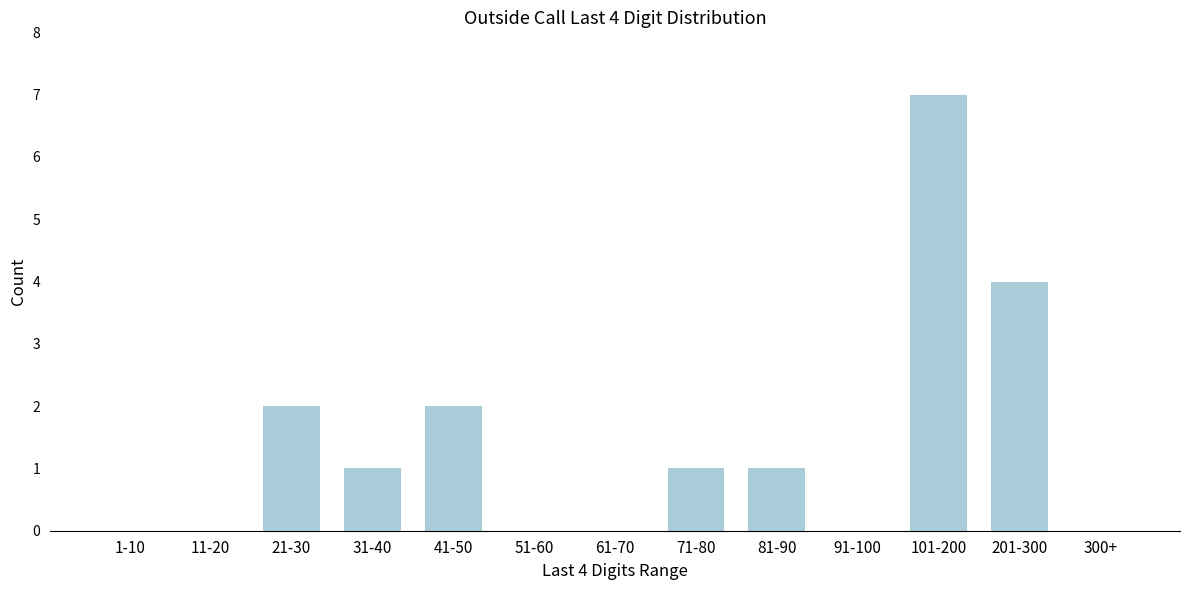

Reading left to right, what are all the values shown in this chart?

1-10=0	11-20=0	21-30=2	31-40=1	41-50=2	51-60=0	61-70=0	71-80=1	81-90=1	91-100=0	101-200=7	201-300=4	300+=0